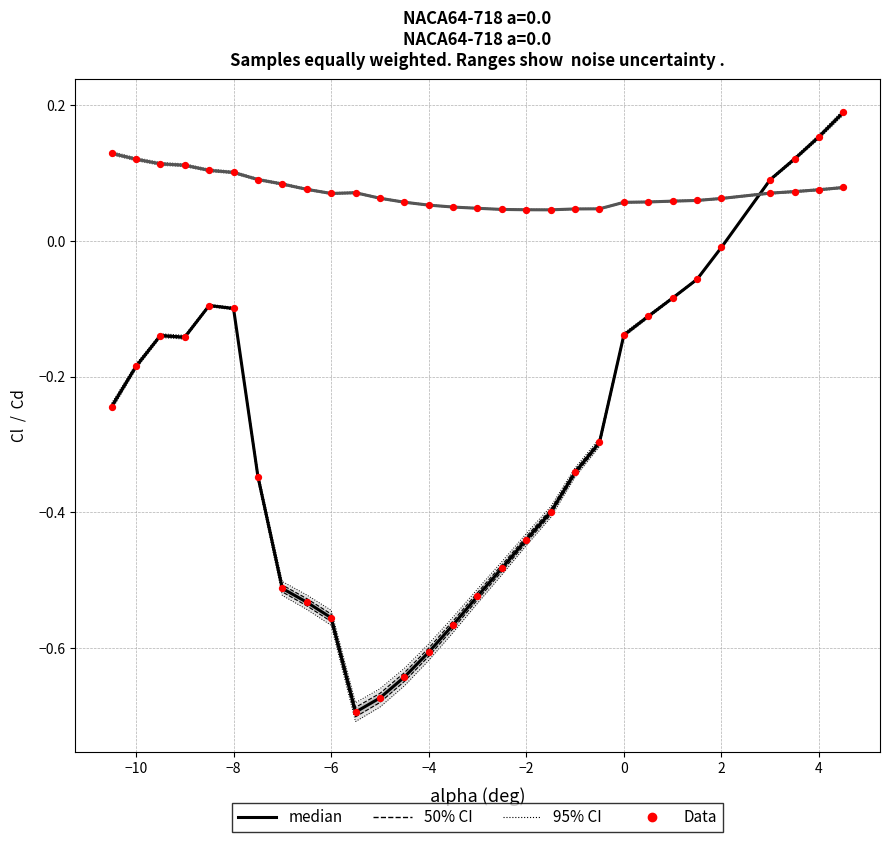

Which series has the widest spread of Y values?

Cl  median